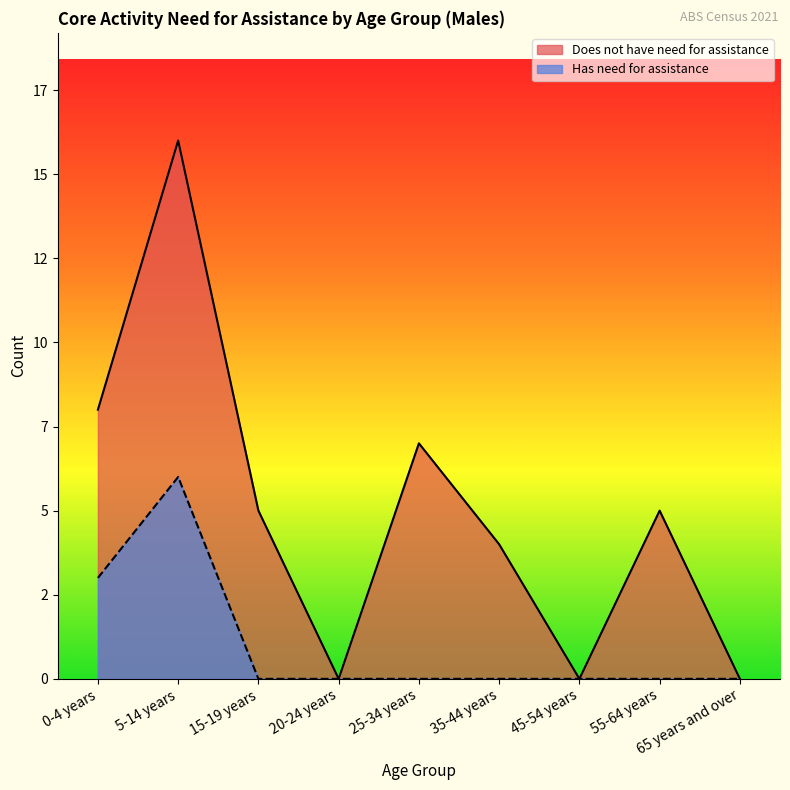

At how many categories does at least one series exceed 5?

3